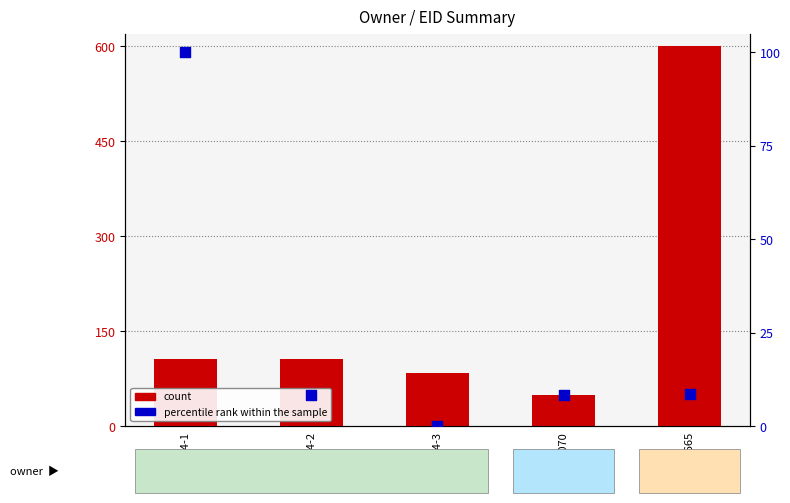

At how many categories does at least one series exceed 259?

1